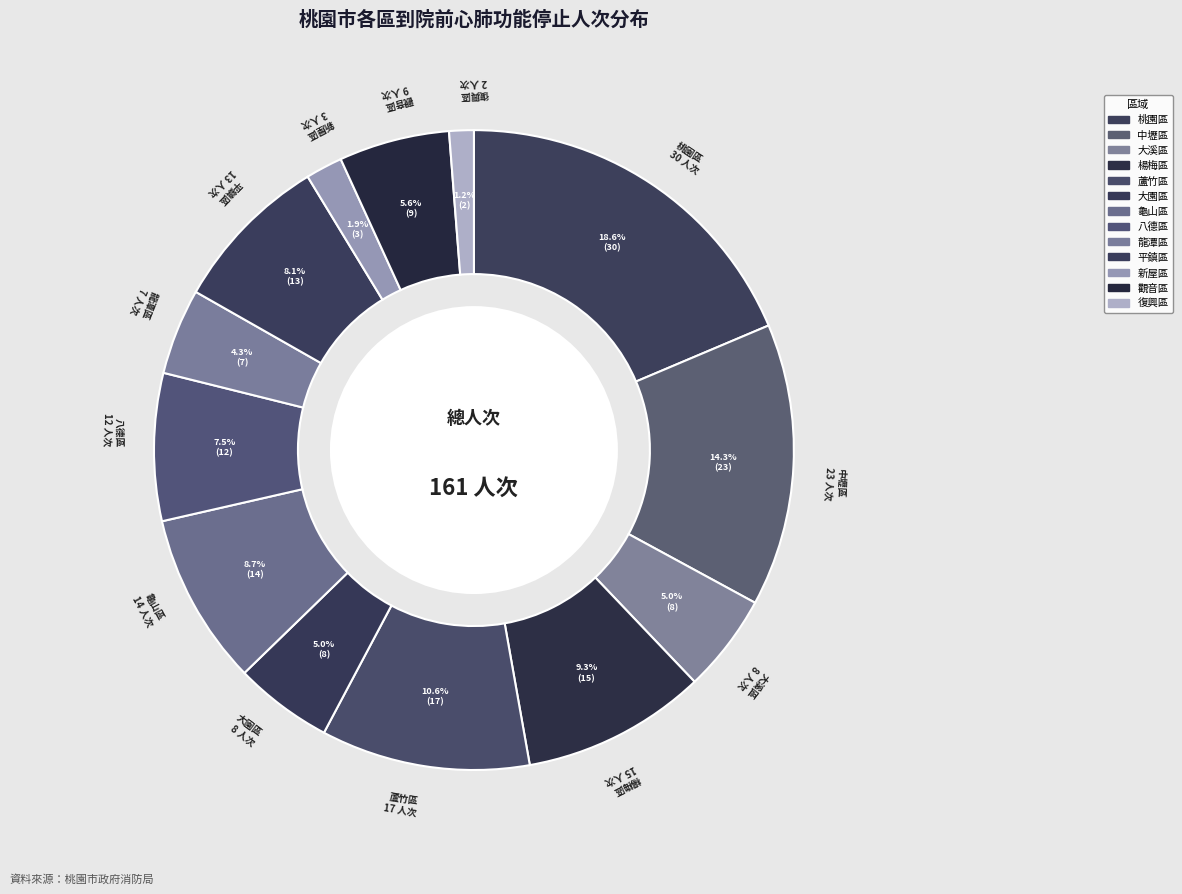

To the nearest percent, what is the average slice percentage?

8%